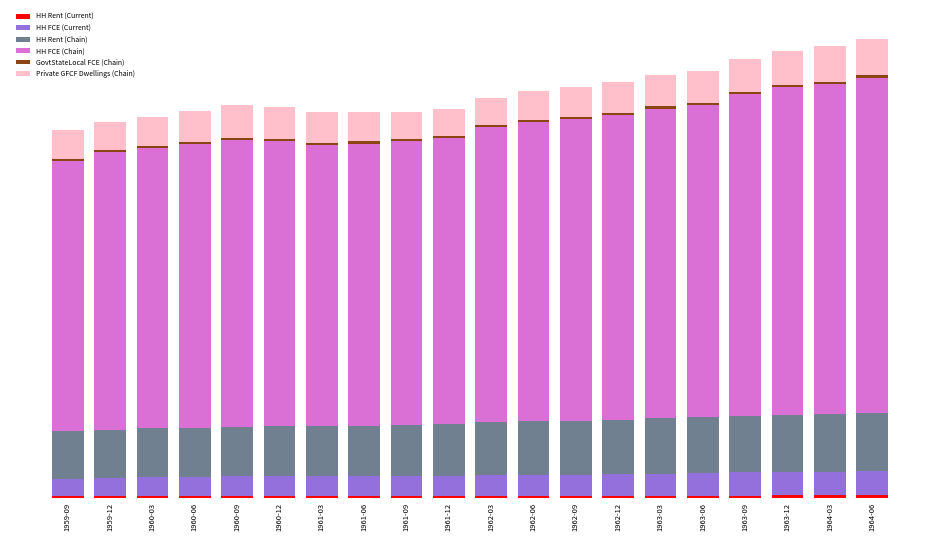

Are the bars grouped side by side (vs. stacked)?

No